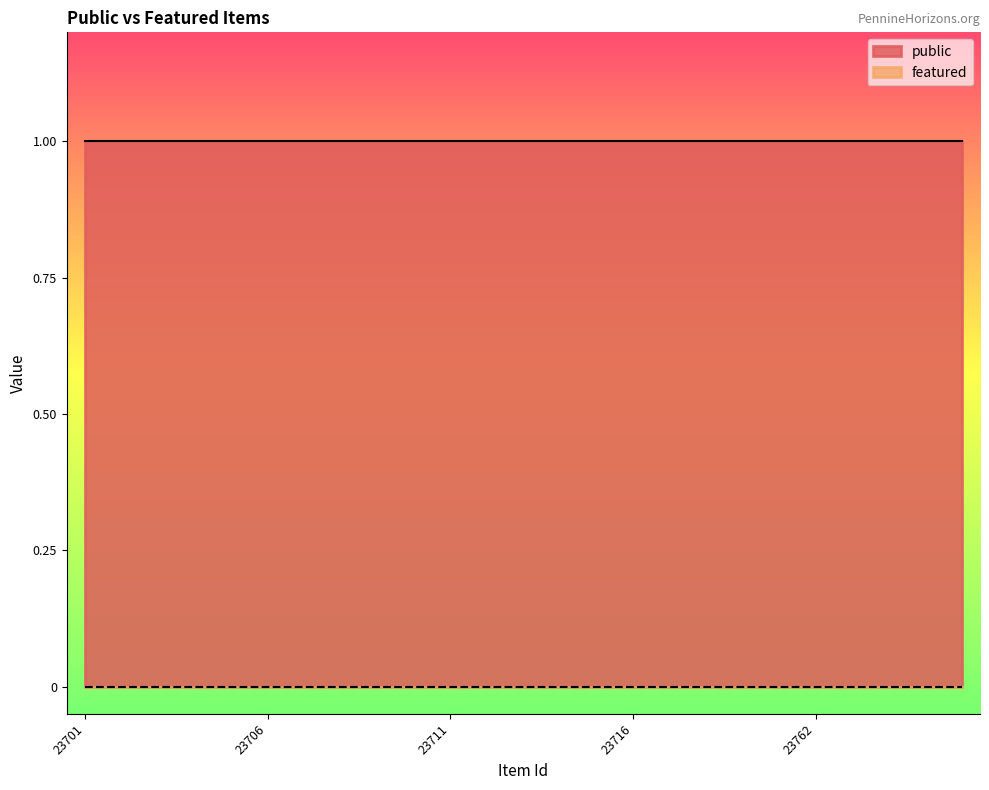

What are all the series names shown in the legend?

public, featured